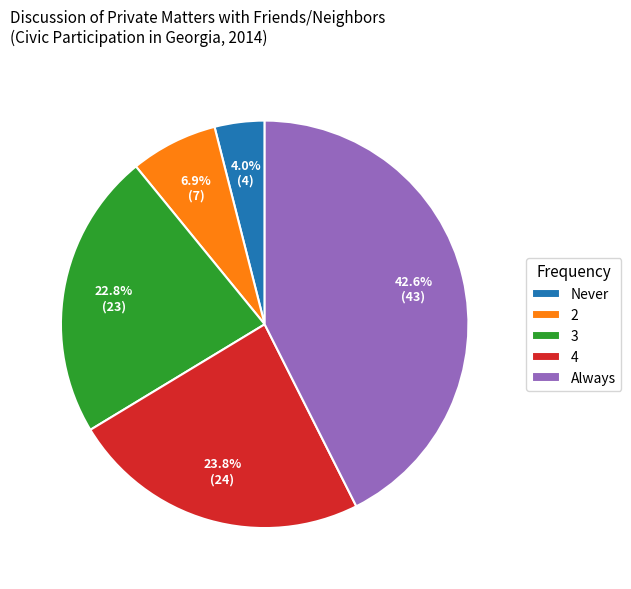

To the nearest percent, what portion does 3 represent?

23%